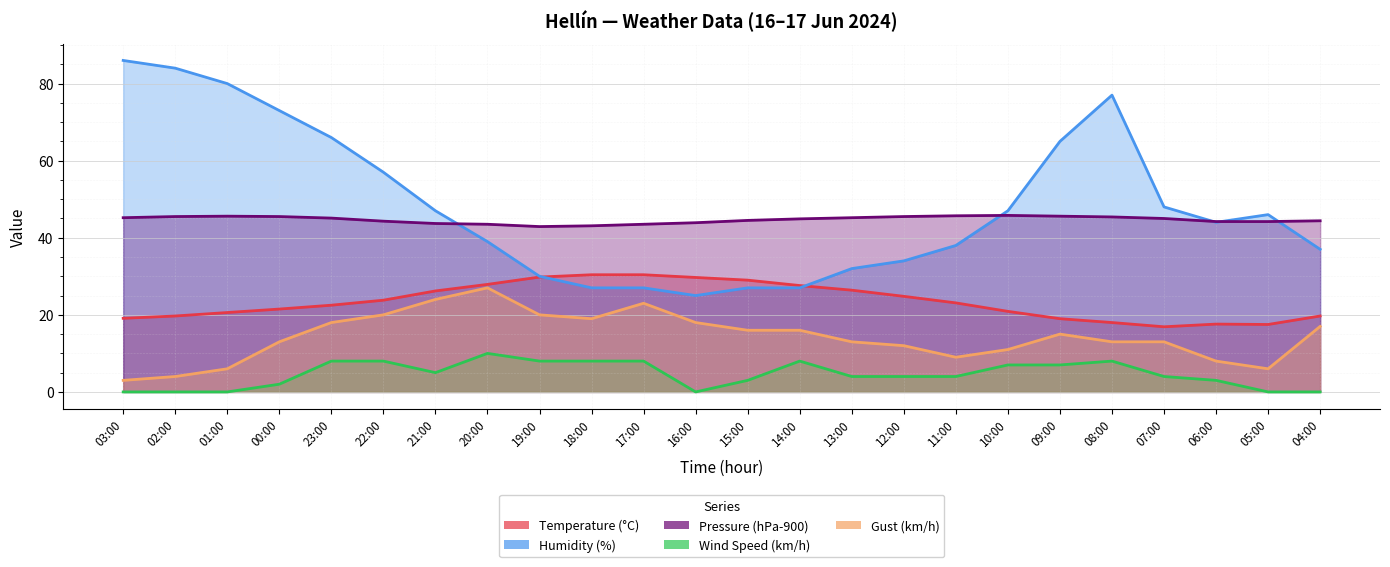

Reading right to left, list all the values displayed in this chart.

Temperature (°C): 04:00=19.7	05:00=17.5	06:00=17.6	07:00=16.9	08:00=18.0	09:00=19.0	10:00=20.9	11:00=23.1	12:00=24.8	13:00=26.4	14:00=27.6	15:00=29.0	16:00=29.7	17:00=30.4	18:00=30.4	19:00=29.8	20:00=27.9	21:00=26.2	22:00=23.8	23:00=22.5	00:00=21.5	01:00=20.6	02:00=19.7	03:00=19.1
Humidity (%): 04:00=37.0	05:00=46.0	06:00=44.0	07:00=48.0	08:00=77.0	09:00=65.0	10:00=47.0	11:00=38.0	12:00=34.0	13:00=32.0	14:00=27.0	15:00=27.0	16:00=25.0	17:00=27.0	18:00=27.0	19:00=30.0	20:00=39.0	21:00=47.0	22:00=57.0	23:00=66.0	00:00=73.0	01:00=80.0	02:00=84.0	03:00=86.0
Pressure (hPa-900): 04:00=44.4	05:00=44.2	06:00=44.2	07:00=45.0	08:00=45.4	09:00=45.6	10:00=45.8	11:00=45.7	12:00=45.5	13:00=45.2	14:00=44.9	15:00=44.5	16:00=43.9	17:00=43.5	18:00=43.1	19:00=42.9	20:00=43.5	21:00=43.7	22:00=44.3	23:00=45.1	00:00=45.5	01:00=45.6	02:00=45.5	03:00=45.2
Wind Speed (km/h): 04:00=0.0	05:00=0.0	06:00=3.0	07:00=4.0	08:00=8.0	09:00=7.0	10:00=7.0	11:00=4.0	12:00=4.0	13:00=4.0	14:00=8.0	15:00=3.0	16:00=0.0	17:00=8.0	18:00=8.0	19:00=8.0	20:00=10.0	21:00=5.0	22:00=8.0	23:00=8.0	00:00=2.0	01:00=0.0	02:00=0.0	03:00=0.0
Gust (km/h): 04:00=17.0	05:00=6.0	06:00=8.0	07:00=13.0	08:00=13.0	09:00=15.0	10:00=11.0	11:00=9.0	12:00=12.0	13:00=13.0	14:00=16.0	15:00=16.0	16:00=18.0	17:00=23.0	18:00=19.0	19:00=20.0	20:00=27.0	21:00=24.0	22:00=20.0	23:00=18.0	00:00=13.0	01:00=6.0	02:00=4.0	03:00=3.0